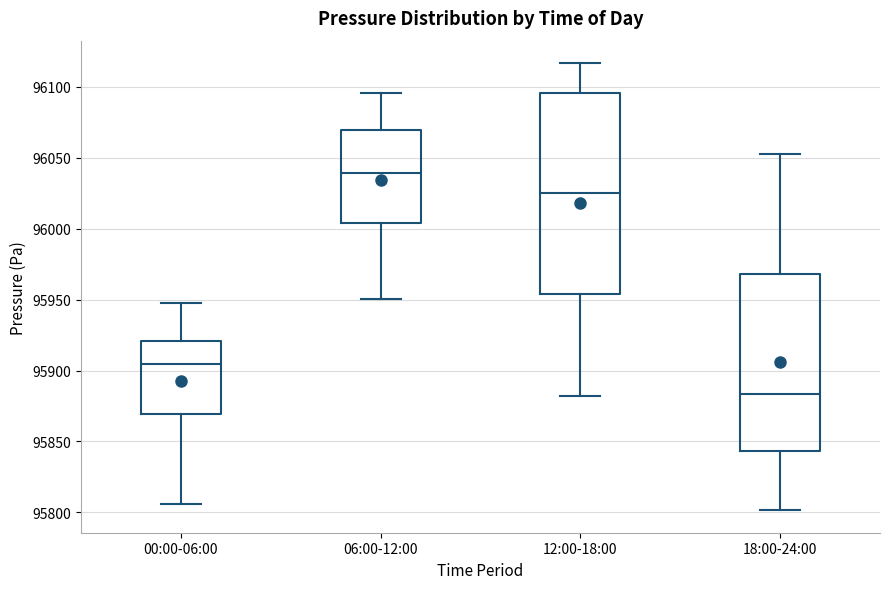

Reading left to right, transcribe this box plot: for each box, give where its median line is, the range the box spans, and where its two whiskers end, as read against the y-axis. The values are not printed on the chart, so give them approximately, as read against the axis.

00:00-06:00: median 95905, box 95870 to 95920, whiskers 95805 to 95950
06:00-12:00: median 96040, box 96005 to 96070, whiskers 95950 to 96095
12:00-18:00: median 96025, box 95955 to 96095, whiskers 95880 to 96115
18:00-24:00: median 95885, box 95845 to 95970, whiskers 95800 to 96055